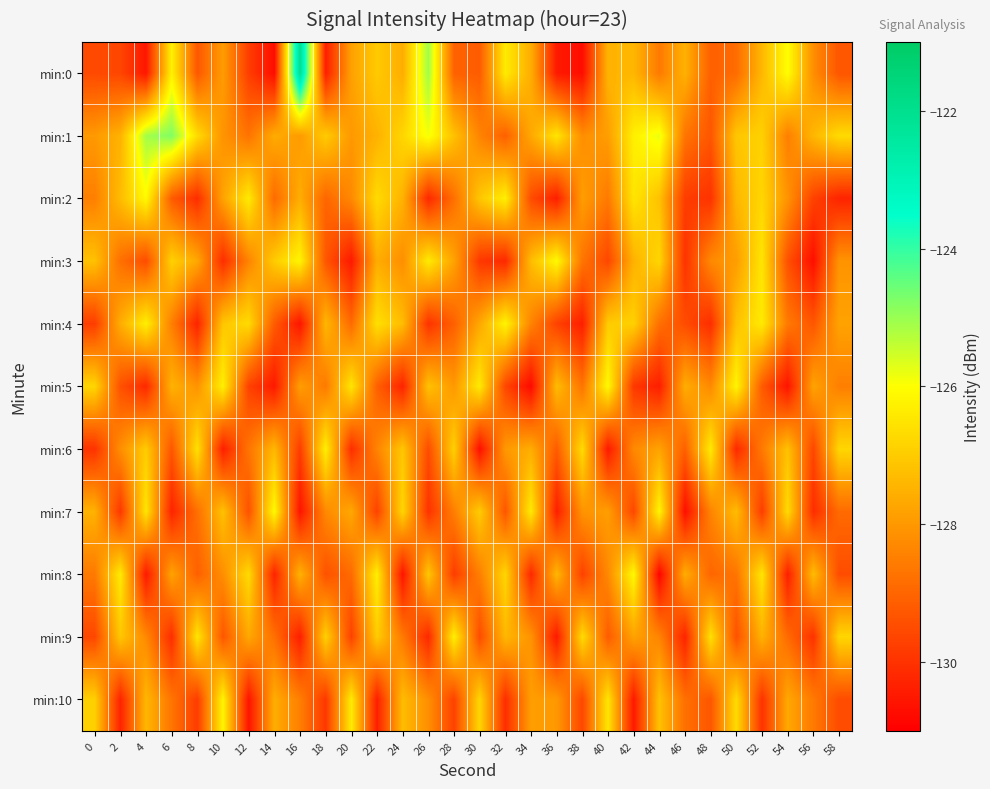

Between 40 and 44, which series saw the biggest shift?

min:5